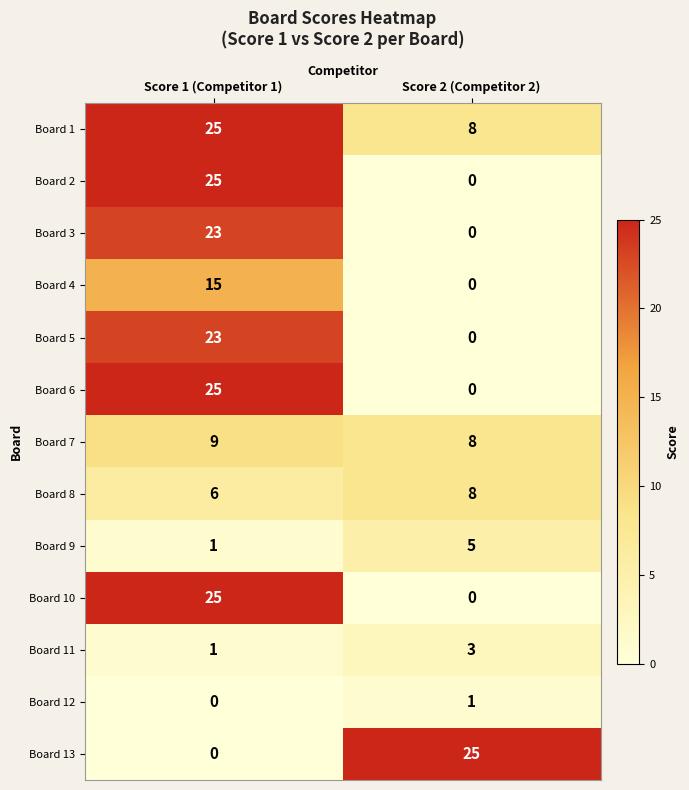

How many values in the Board 11 series are below 3?

1